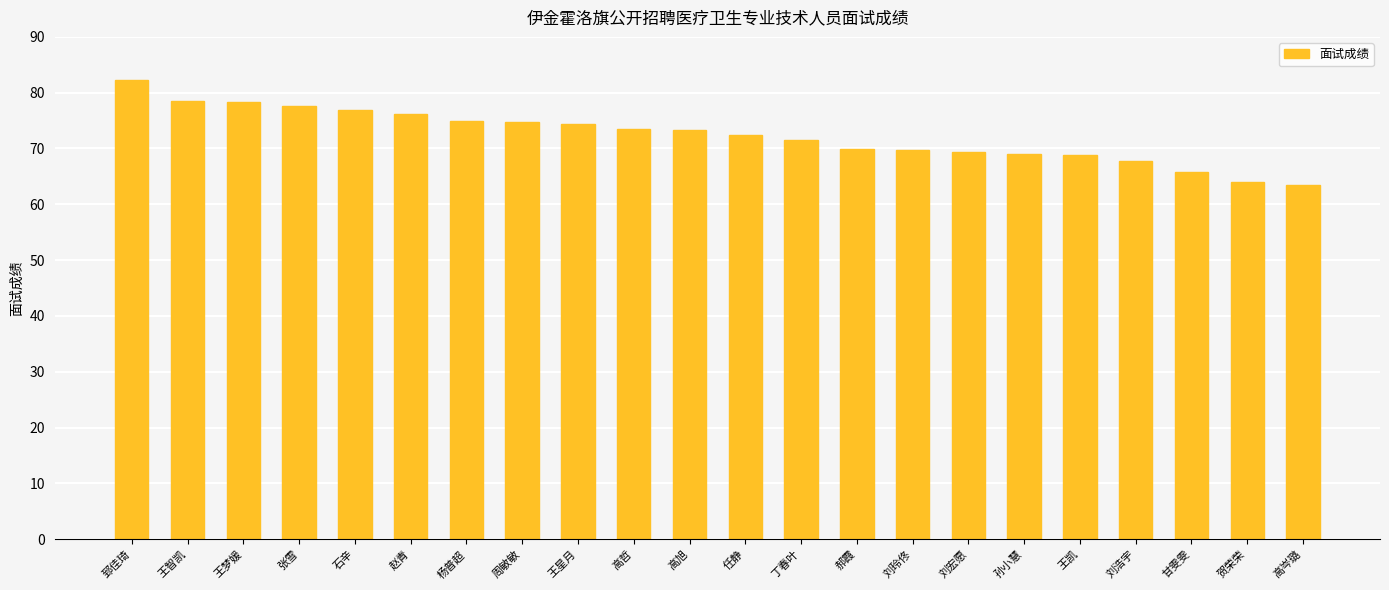

What is the minimum value shown in the chart?

63.5